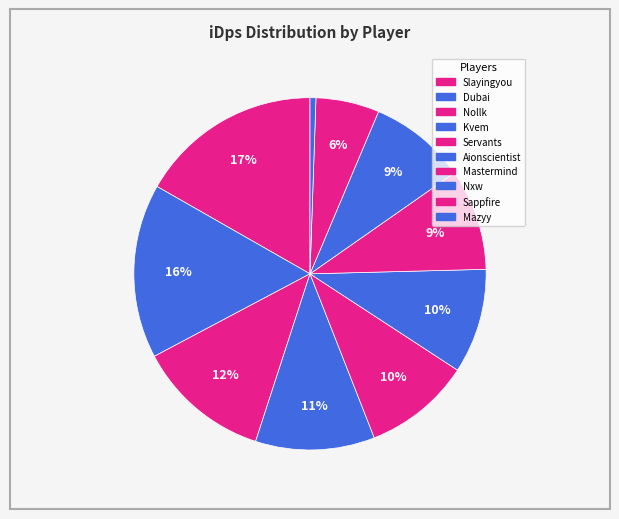

To the nearest percent, what is the average slice percentage?

10%